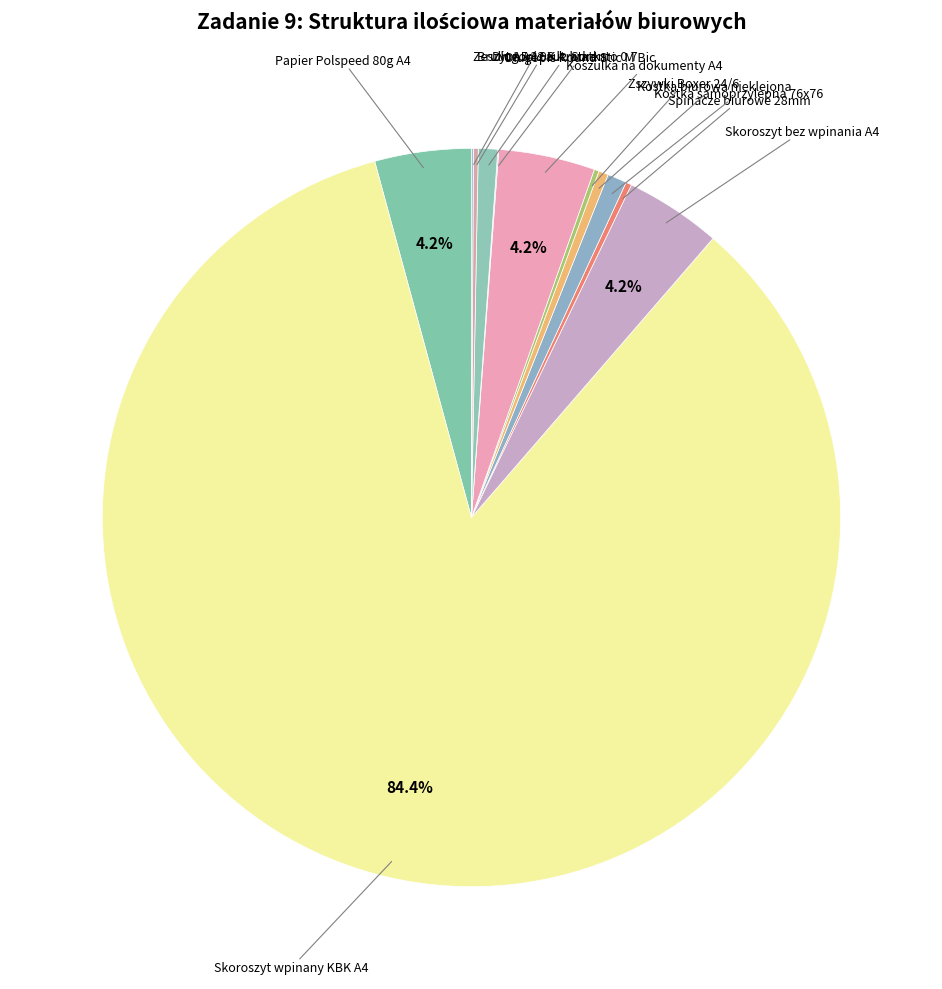

What is the majority slice?

Skoroszyt wpinany KBK A4